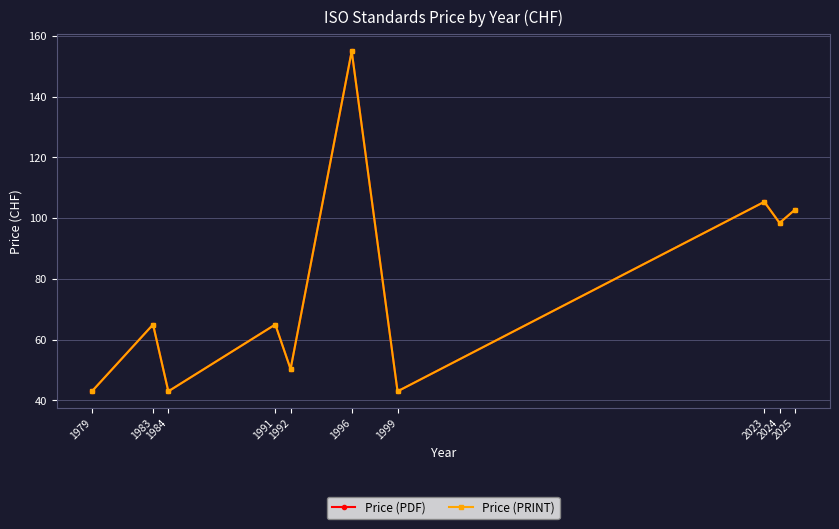

Is this an area chart (filled region under the line)?

No